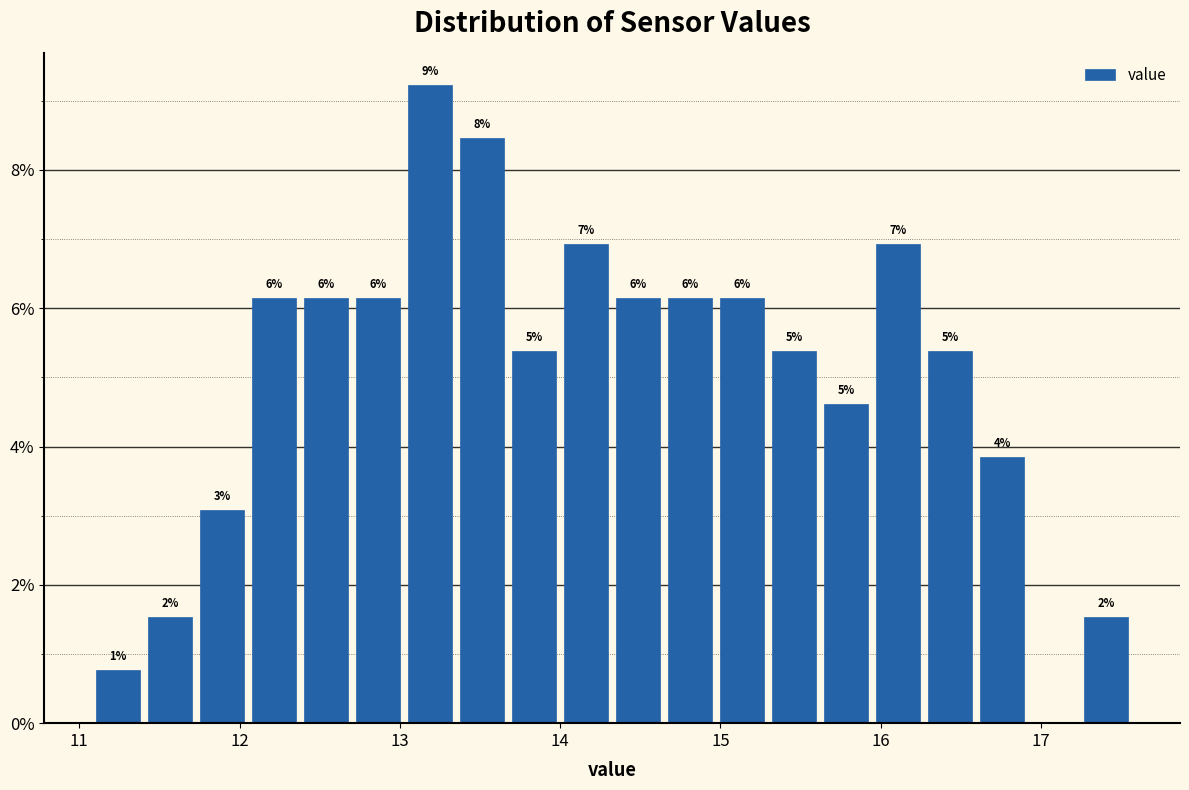

Around what value on the x-axis is the tallest bar? Give the approximate position of its centre, as read against the axis.

13.2